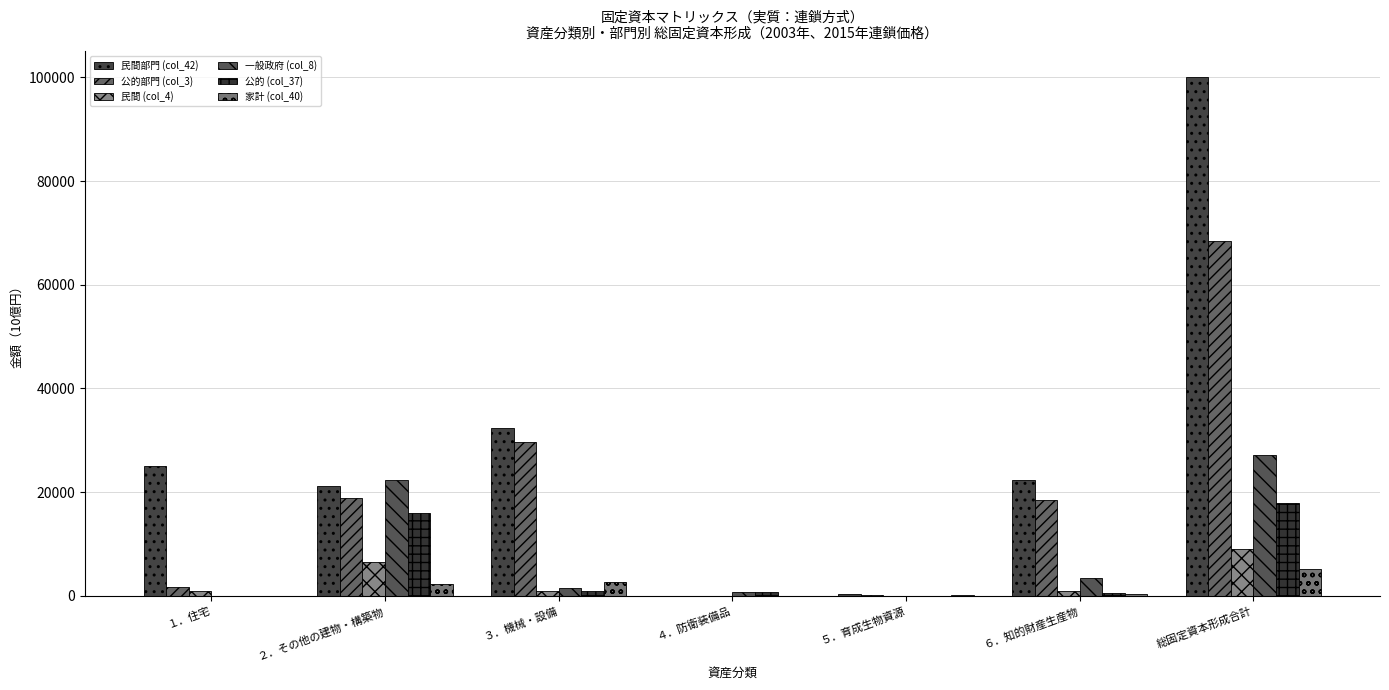

How many categories are shown in the chart?

7